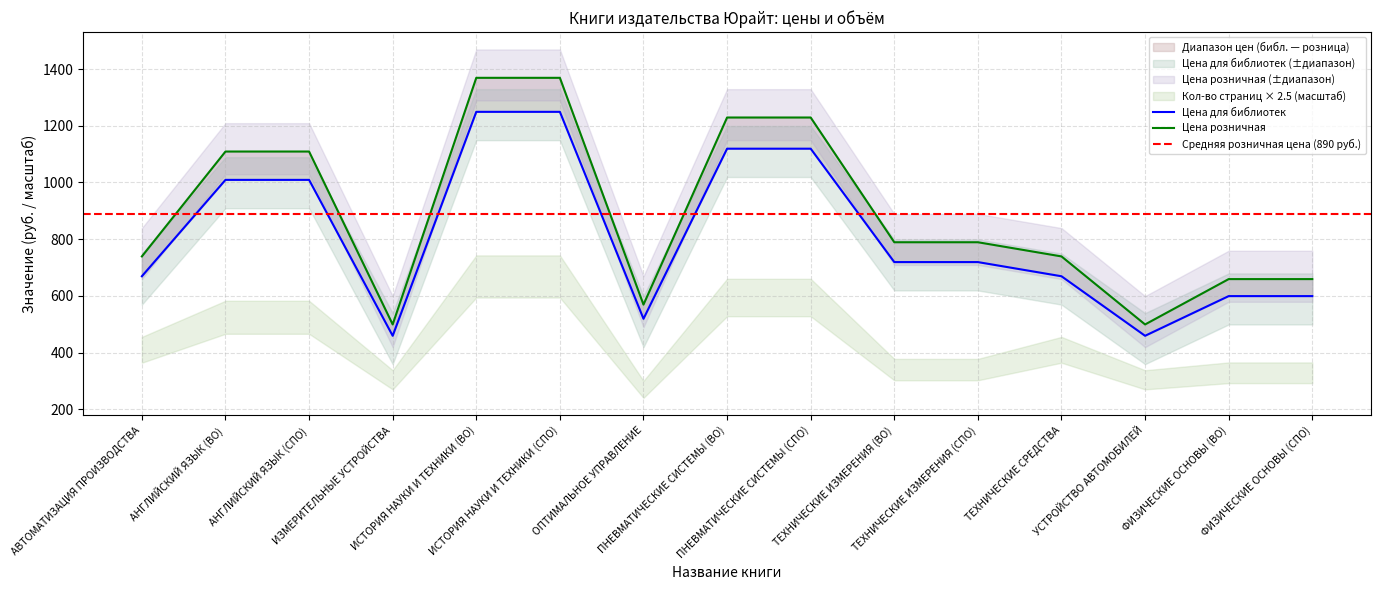

At which label is Цена для библиотек closest to 854?

ТЕХНИЧЕСКИЕ ИЗМЕРЕНИЯ (ВО)